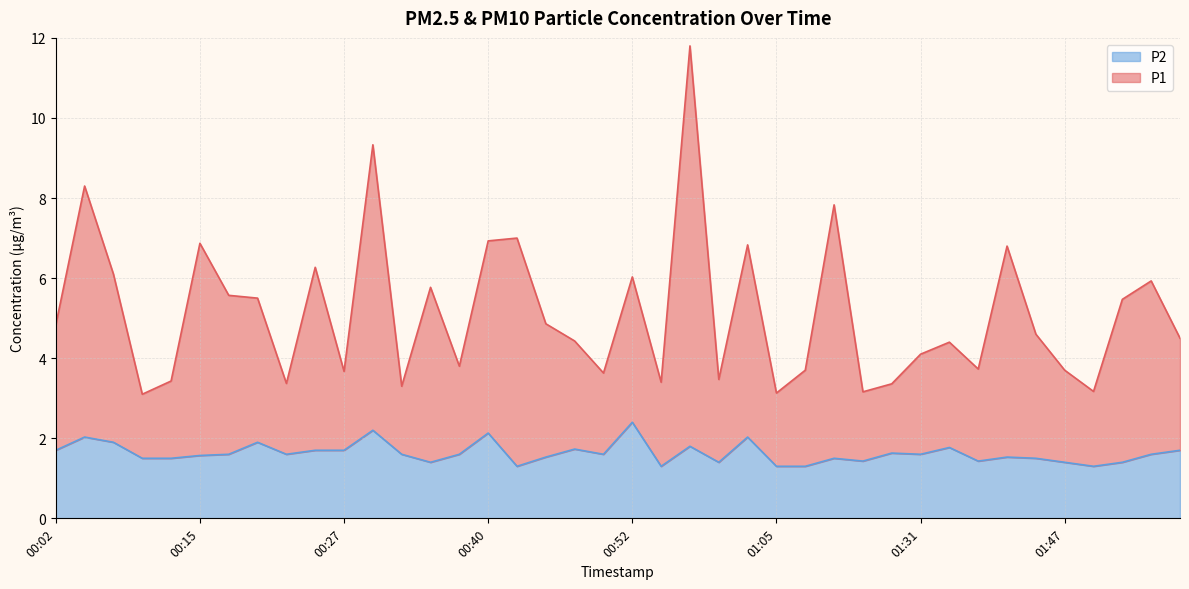

True or false: P1 and P2 cross at least once.

False